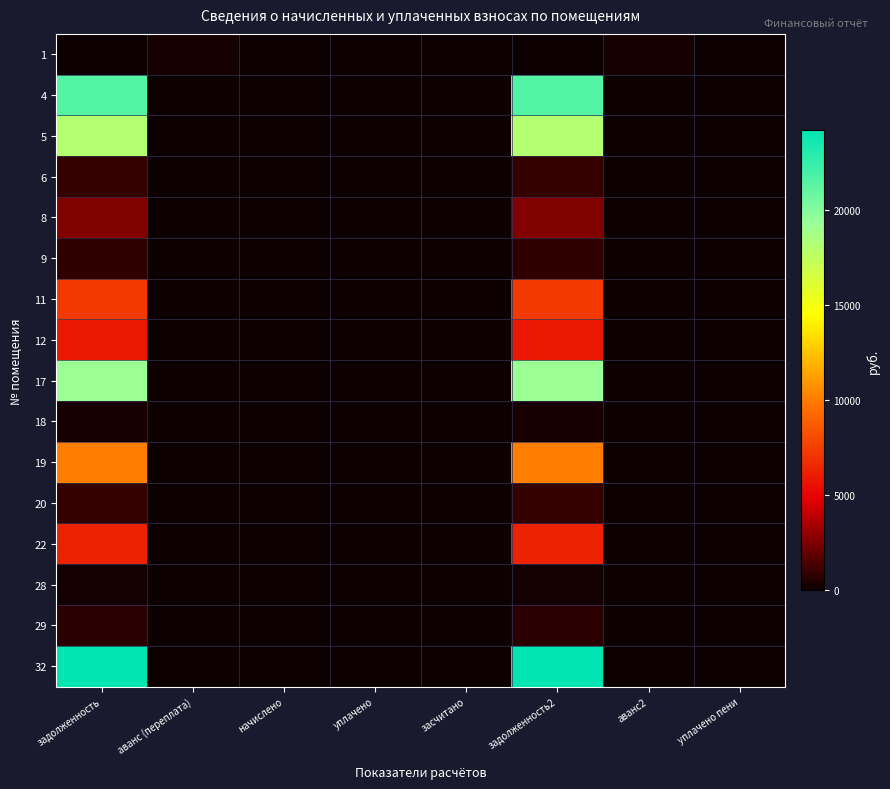

What is the difference between the highest and lowest values at аванс2?

259.7